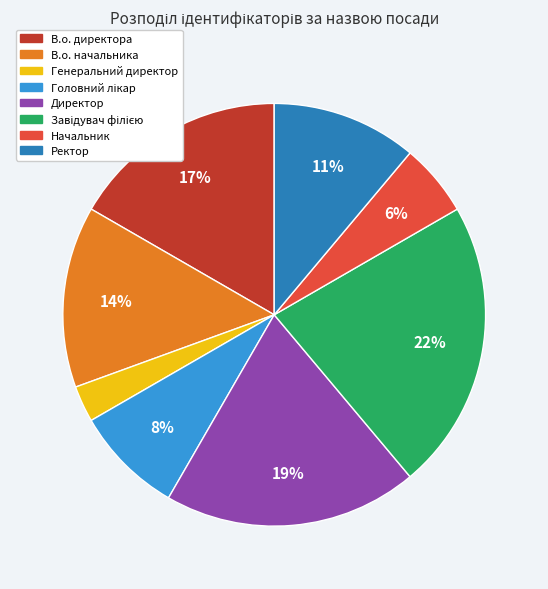

How many segments does this pie chart have?

8